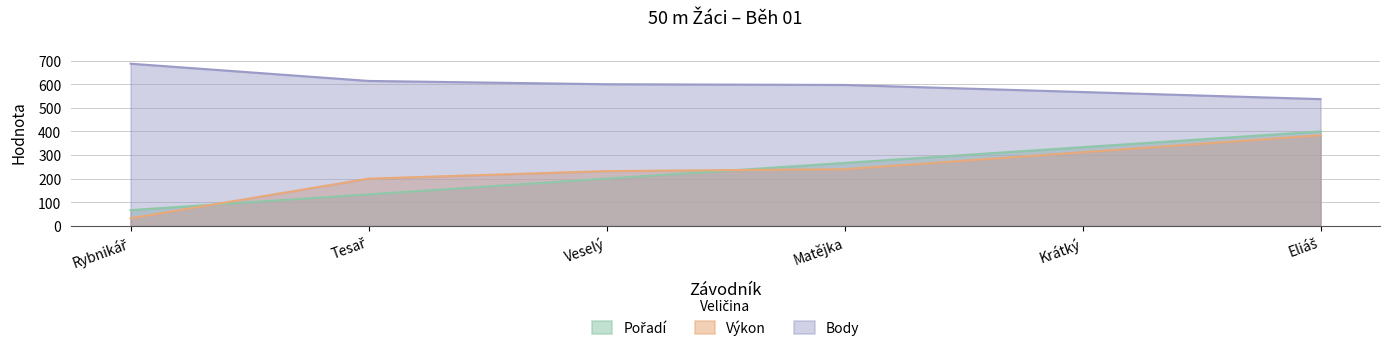

Which series changed the most between Matějka and Krátký?

Výkon